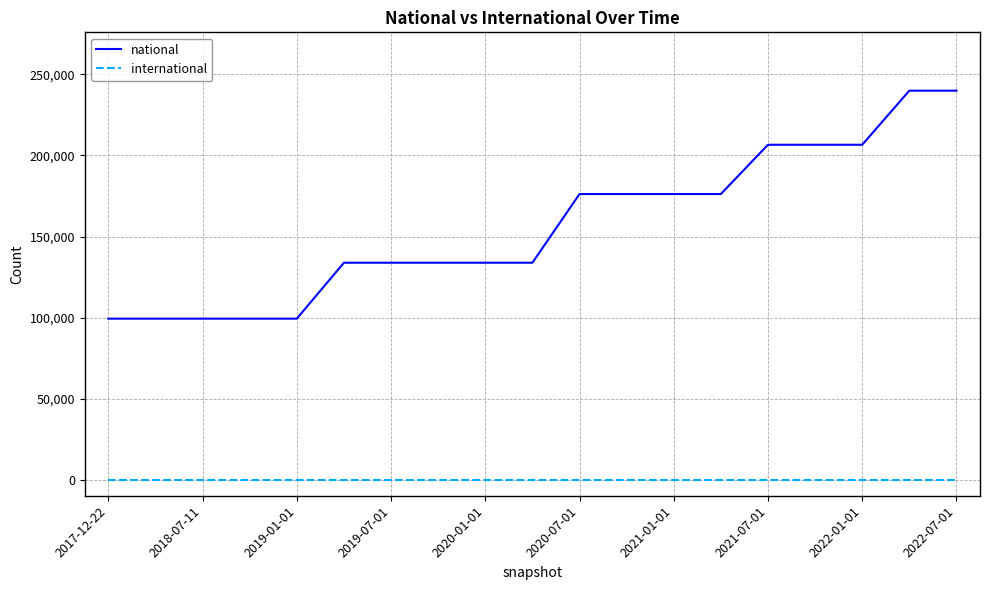

Which series has the widest spread of values?

national